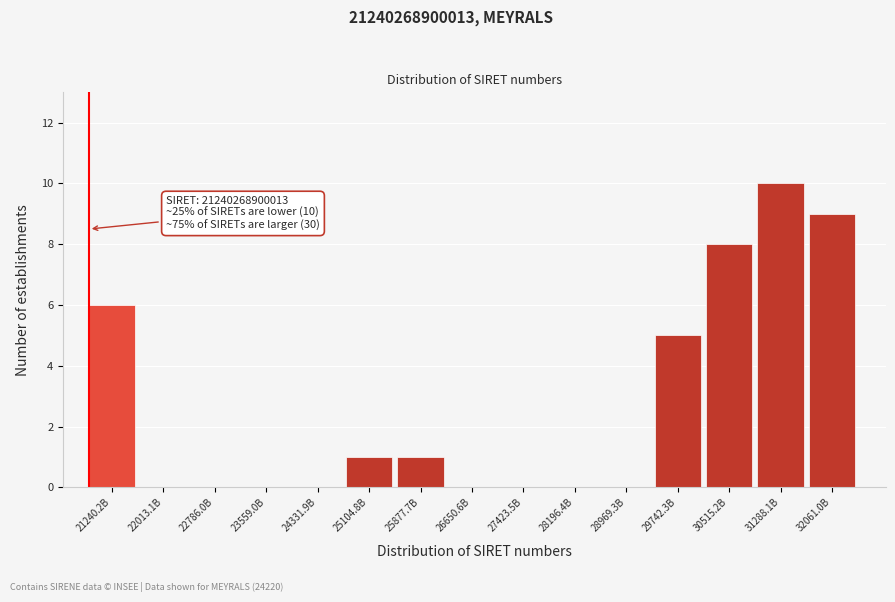

Reading right to left, transcribe all the data shown in this chart.

32061.0B=9	31288.1B=10	30515.2B=8	29742.3B=5	28969.3B=0	28196.4B=0	27423.5B=0	26650.6B=0	25877.7B=1	25104.8B=1	24331.9B=0	23559.0B=0	22786.0B=0	22013.1B=0	21240.2B=6